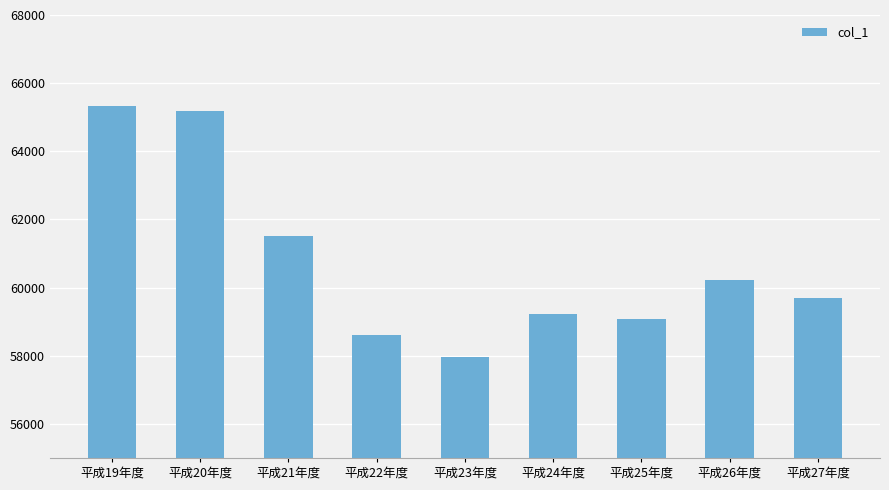

Where is the data nearest to the value 61648?

平成21年度